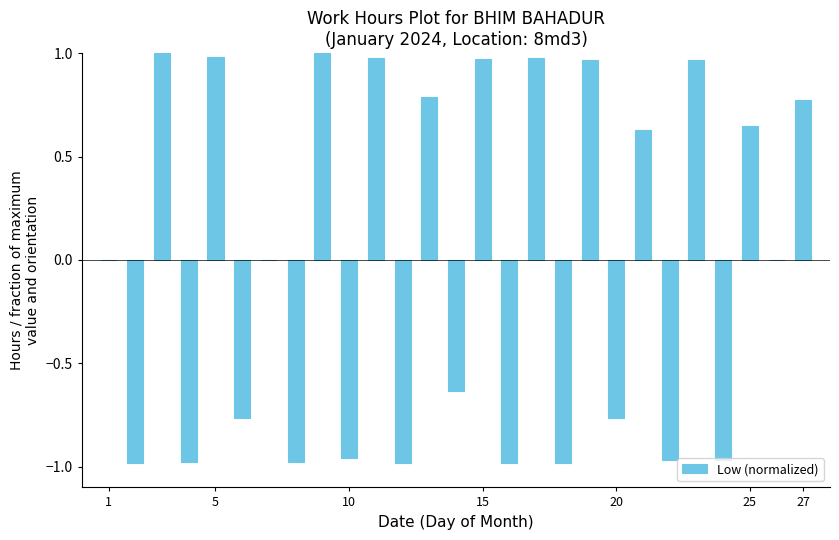

What is the sum of all values?

-0.3